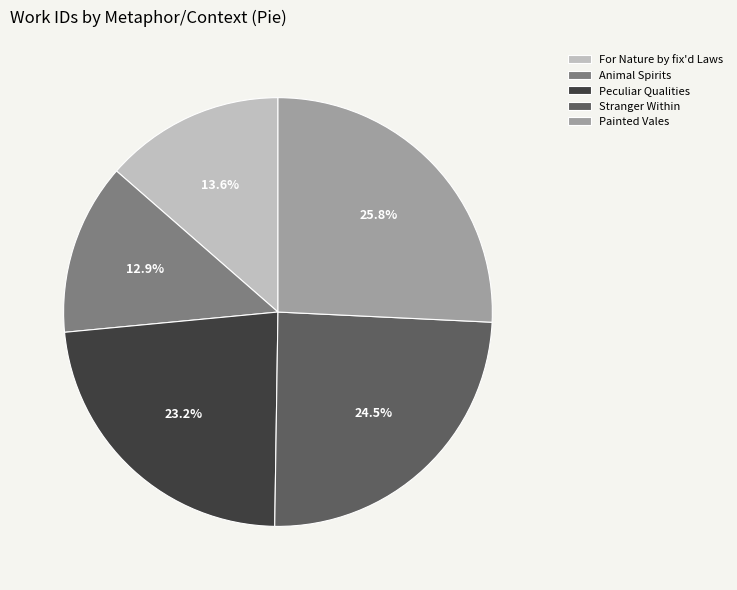

How many segments does this pie chart have?

5